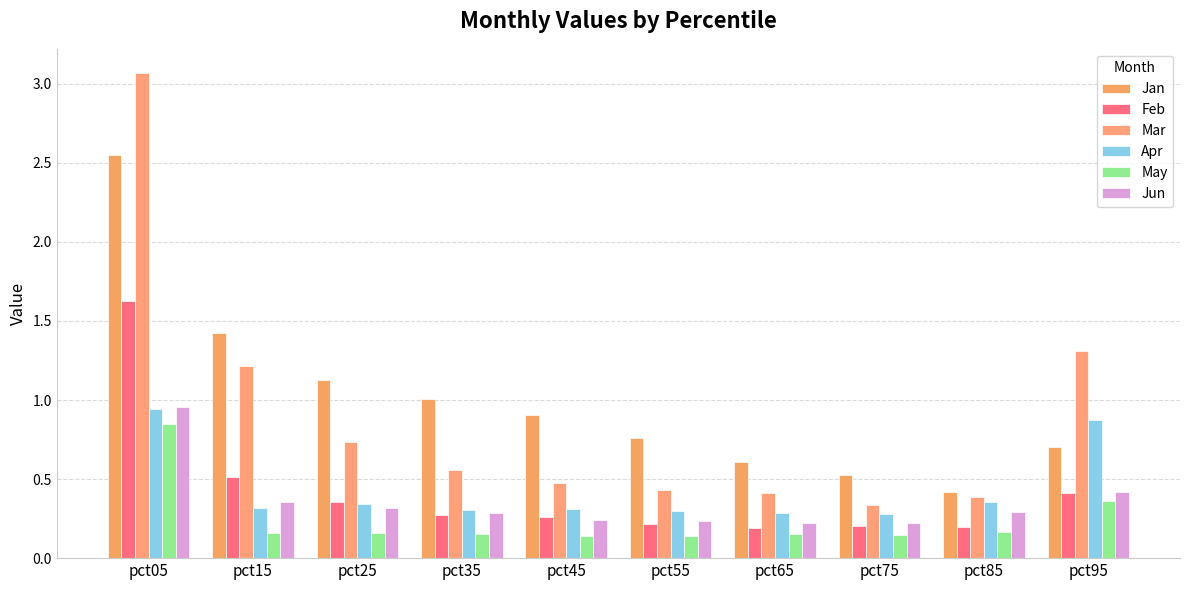

How many bars are there in each group?

6